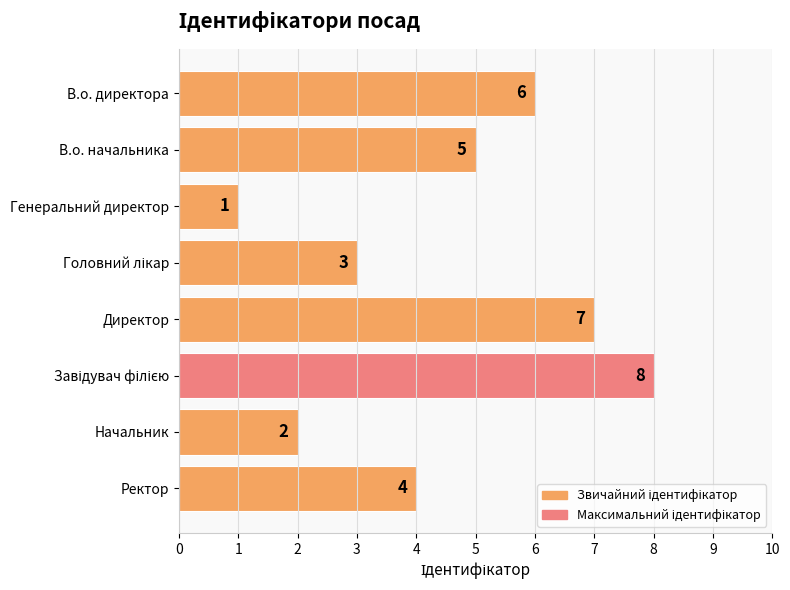

The value at Ректор is 6. True or false?

False